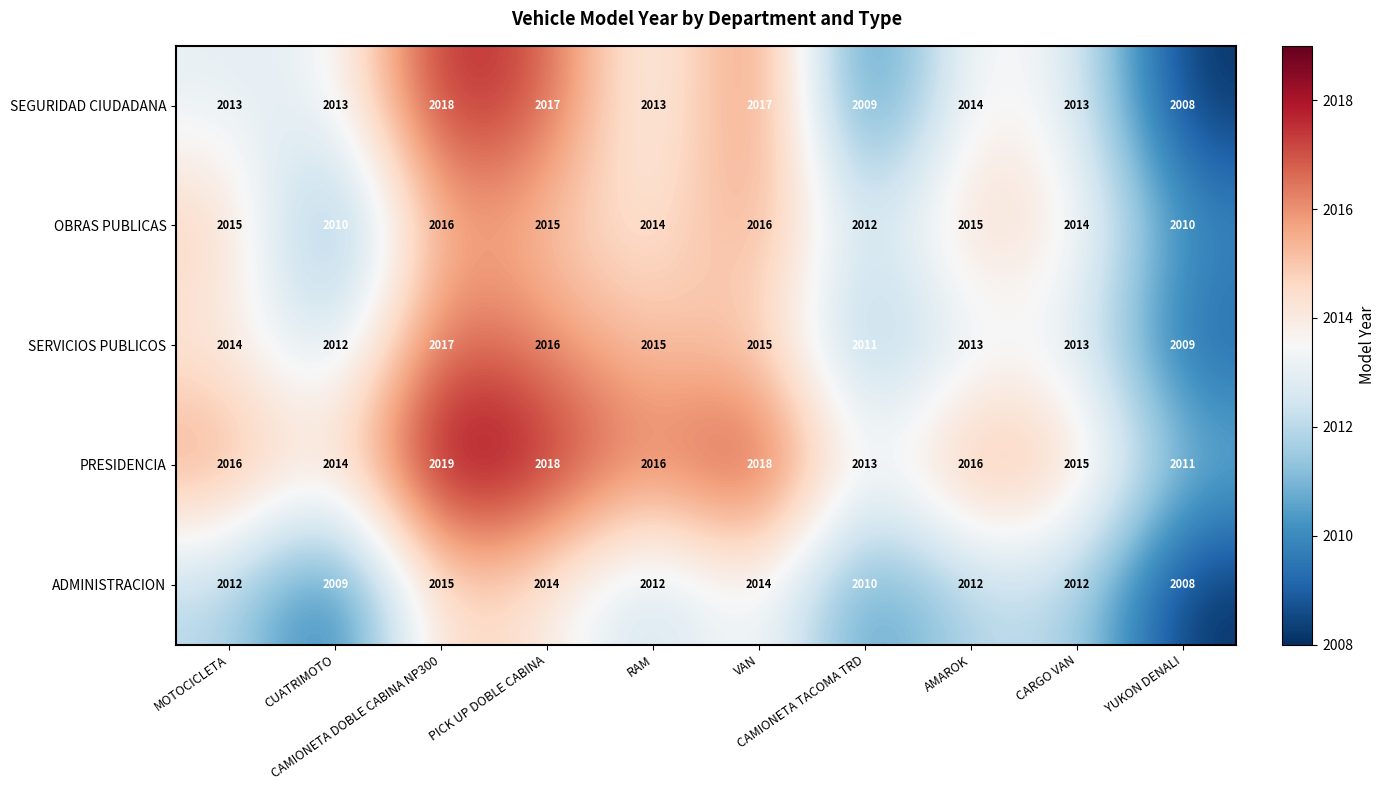

Rank the series by their maximum value, from highest to lowest.

PRESIDENCIA, SEGURIDAD CIUDADANA, SERVICIOS PUBLICOS, OBRAS PUBLICAS, ADMINISTRACION